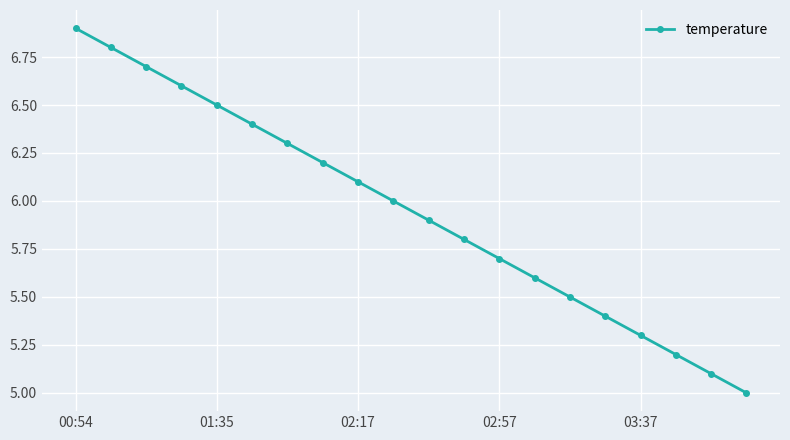

What is the minimum value shown in the chart?

5.0